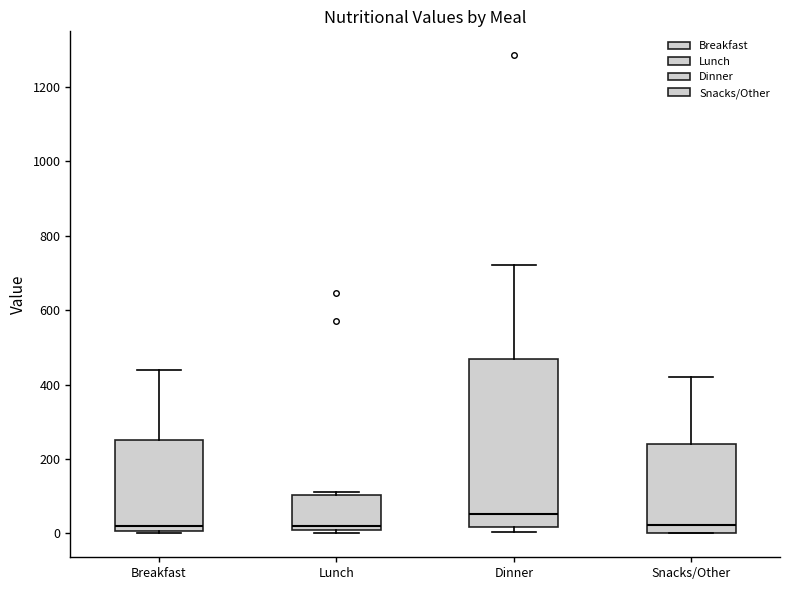

Reading left to right, transcribe this box plot: for each box, give where its median line is, the range the box spans, and where its two whiskers end, as read against the y-axis. The values are not printed on the chart, so give them approximately, as read against the axis.

Breakfast: median 20, box 0 to 260, whiskers 0 to 440
Lunch: median 20 (just above the box's lower edge), box 20 to 100, whiskers 0 to 120
Dinner: median 60, box 20 to 460, whiskers 0 to 720
Snacks/Other: median 20, box 0 to 240, whiskers 0 to 420